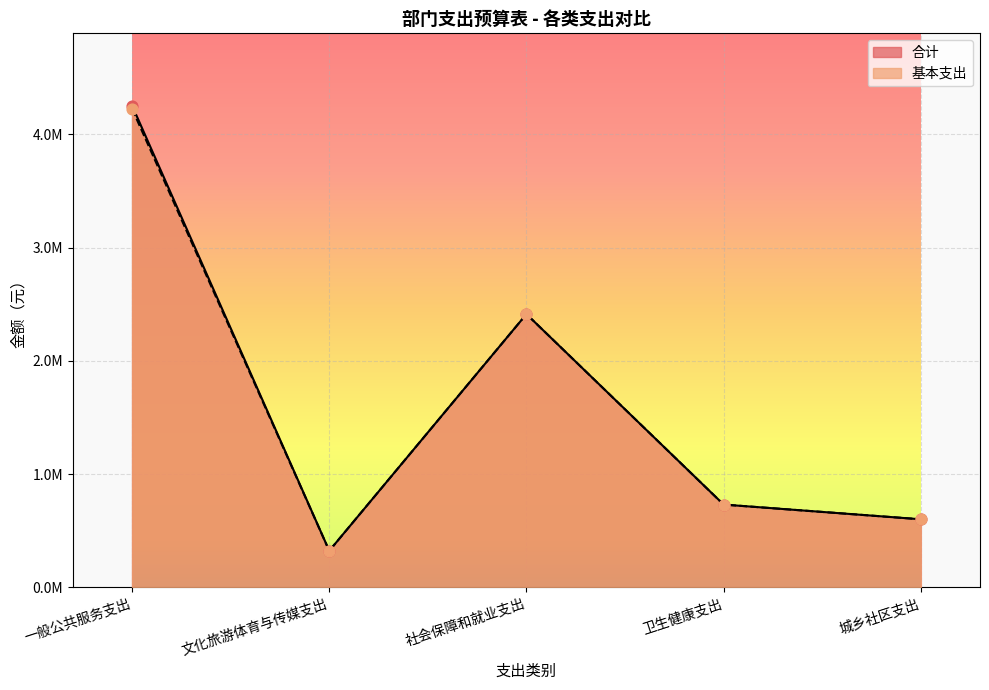

What are all the series names shown in the legend?

合计, 基本支出